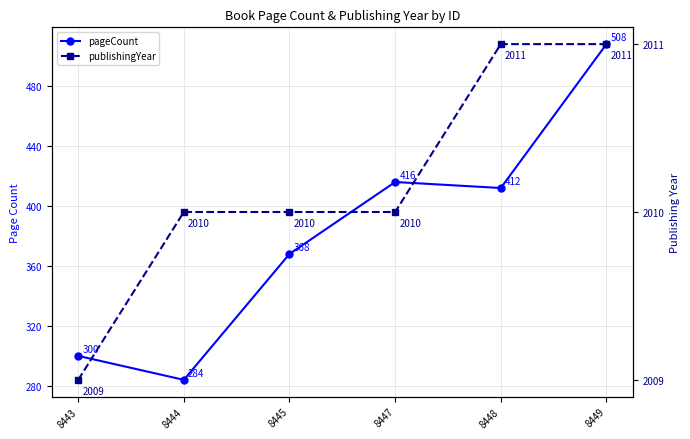

What is the sum of all publishingYear values?

12061